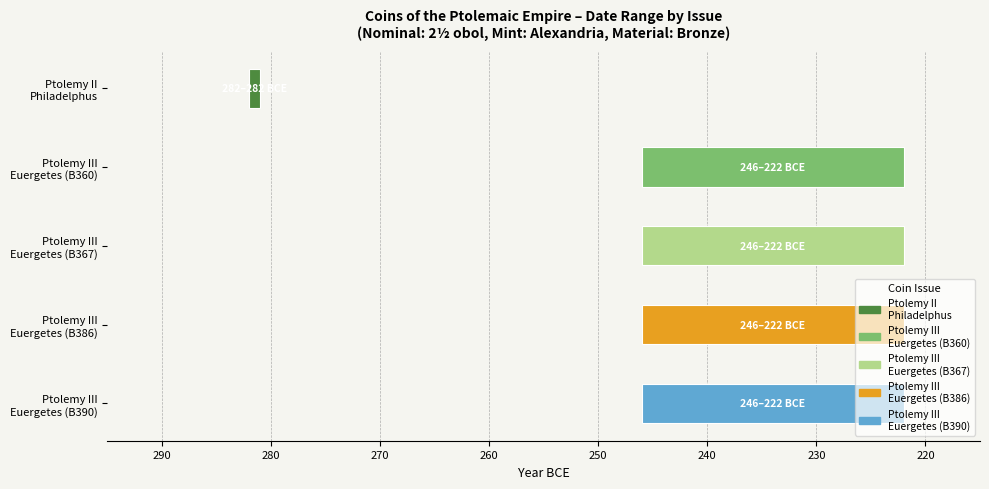

How many groups of bars are there?

5